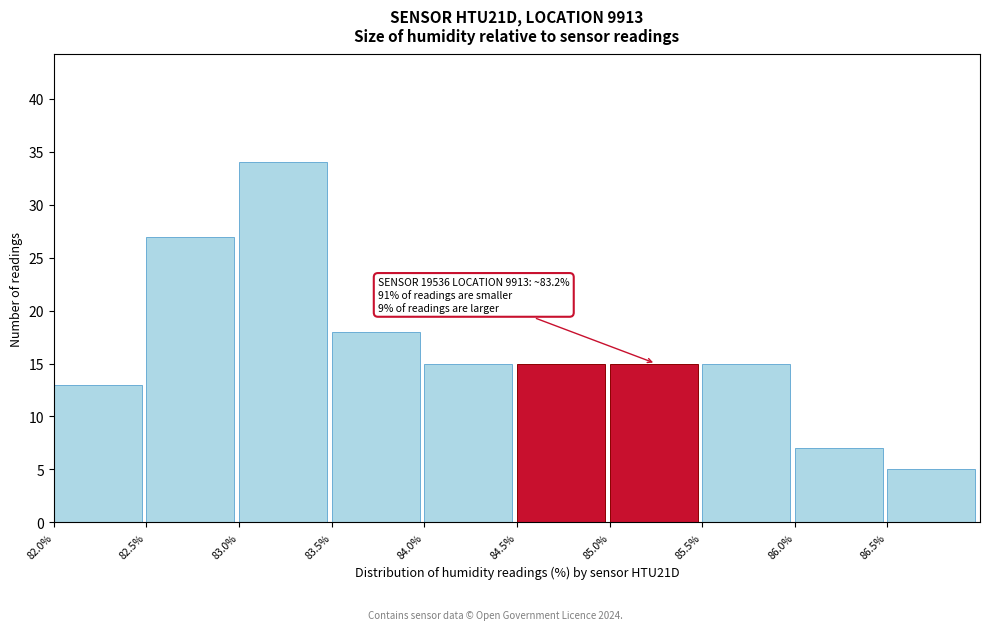

Over which range of the x-axis is the bar tallest?

83.0 to 83.5